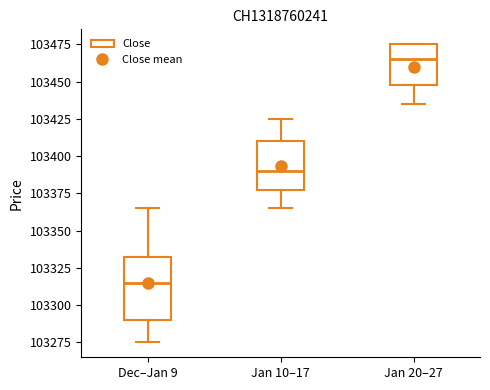

Which box has the lowest median line?

Dec–Jan 9